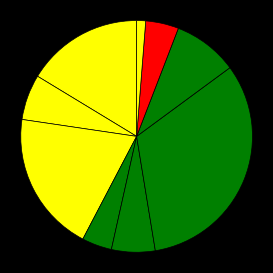

Count the number of slices in the pie.

9